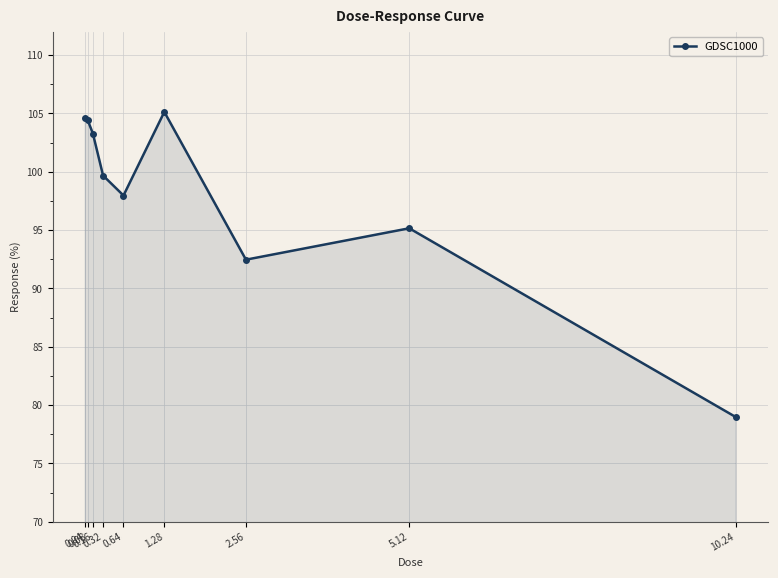

True or false: the data has more than 0 interior local peaks.

True